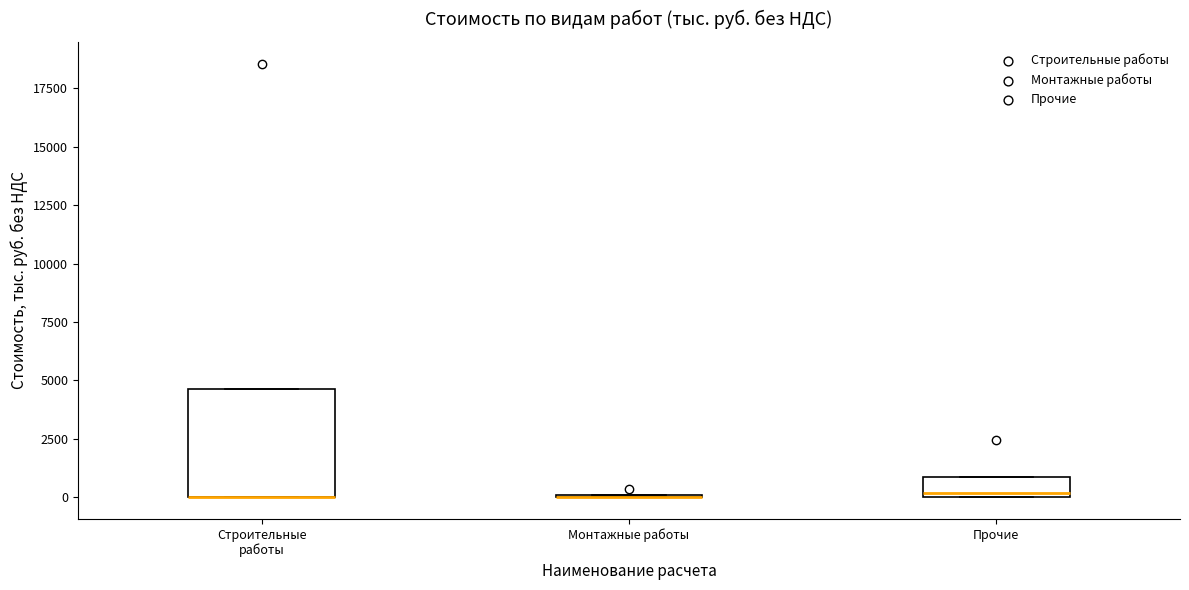

Which box is the tallest, from its lower edge to its upper edge?

Строительные работы